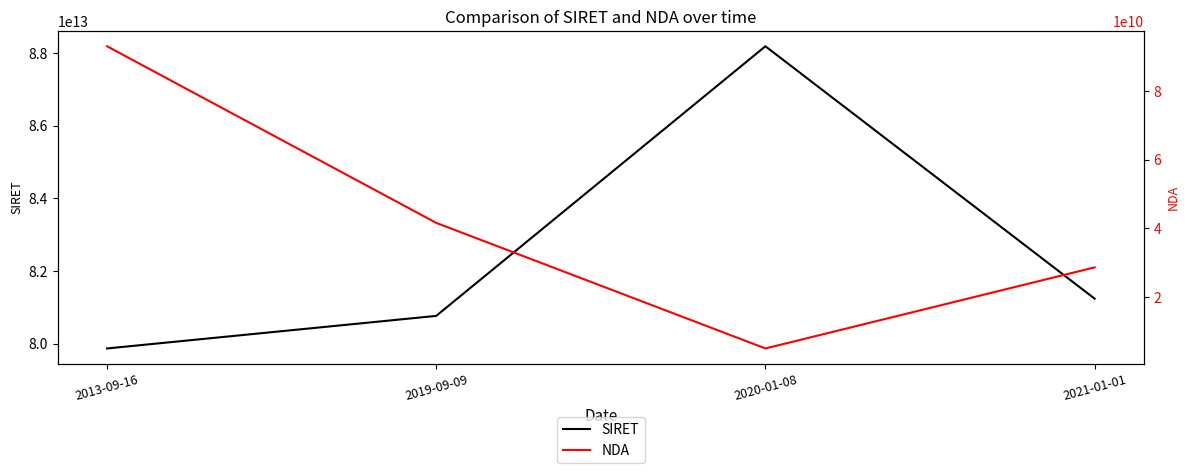

At which category does SIRET reach its first local peak?

2020-01-08